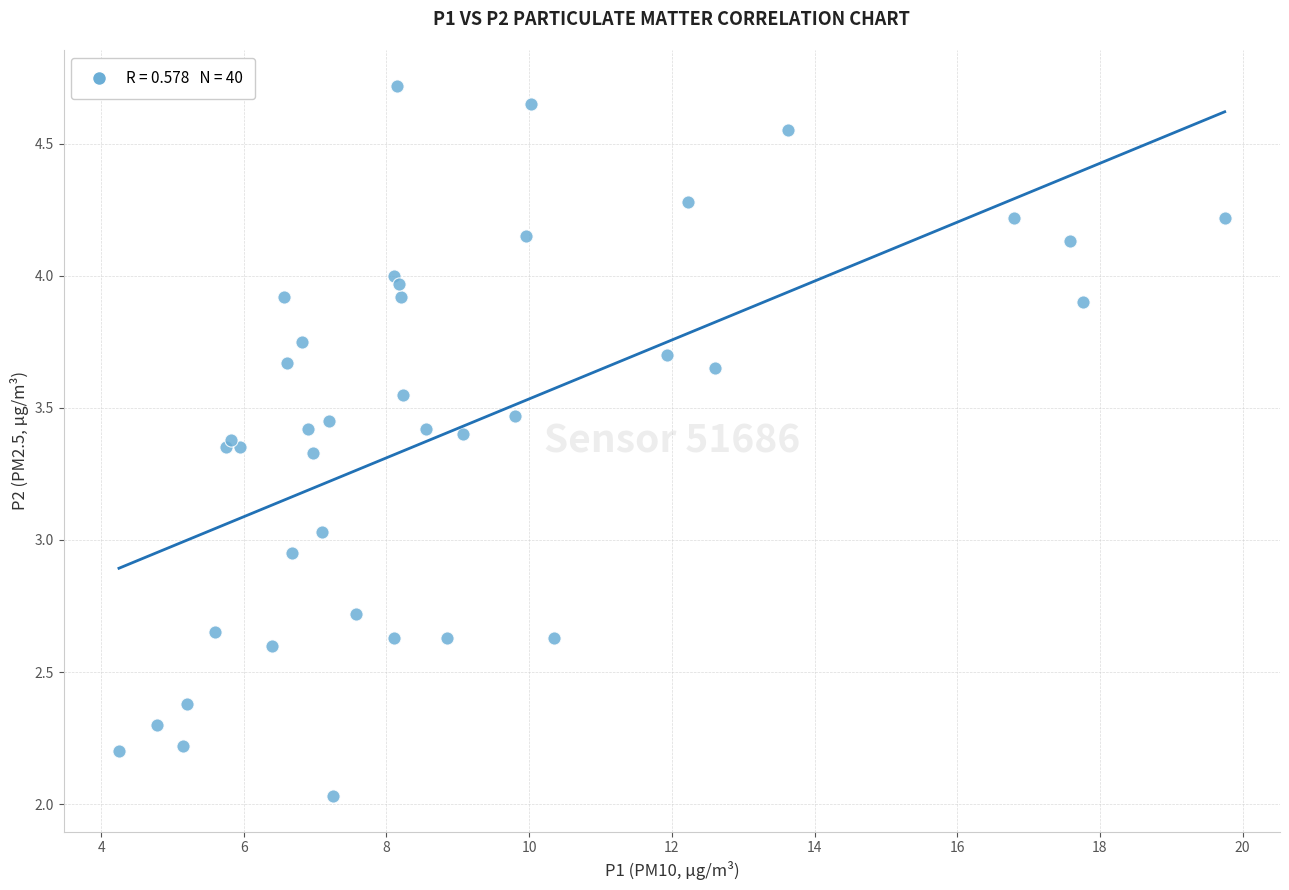

What is the range of X values (max minus min)?

15.5